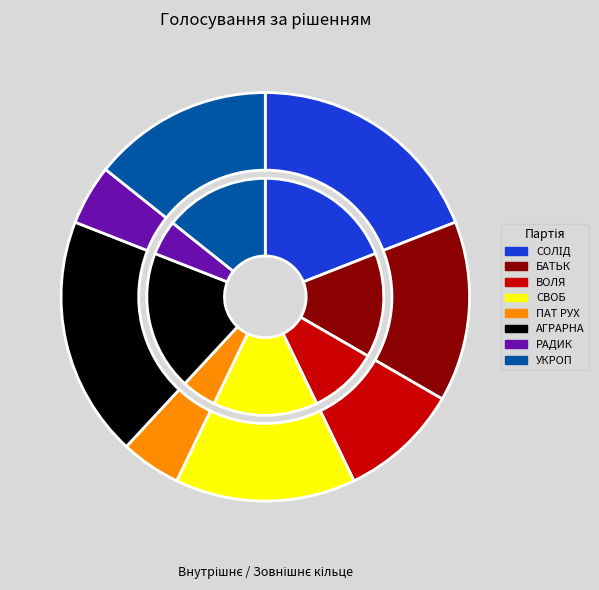

The ПАТРІОТИЧНИЙ РУХ slice represents 19% of the pie. True or false?

False